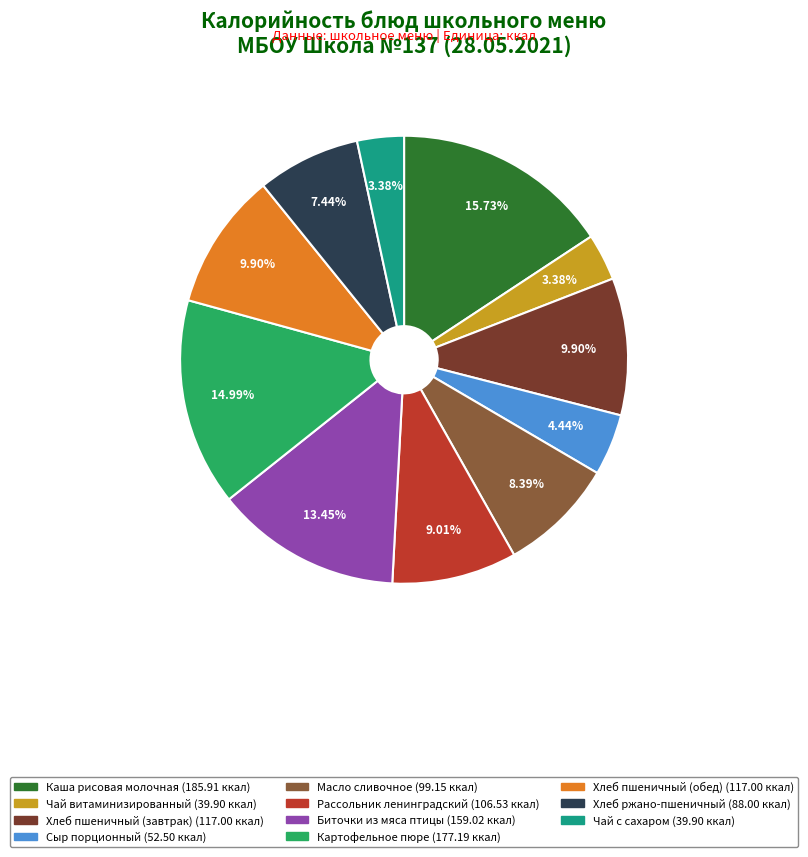

Does any single category account for the majority?

No